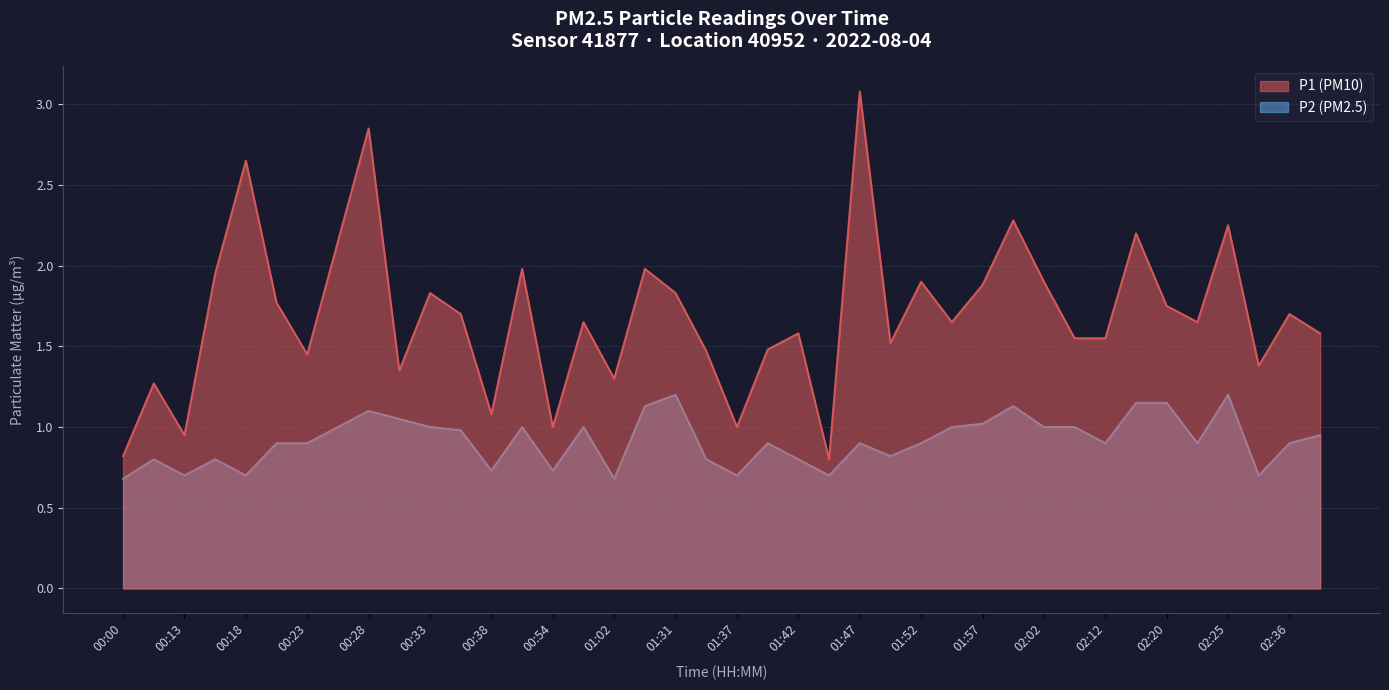

What is the difference between the maximum and minimum values in the P1 series?

2.3